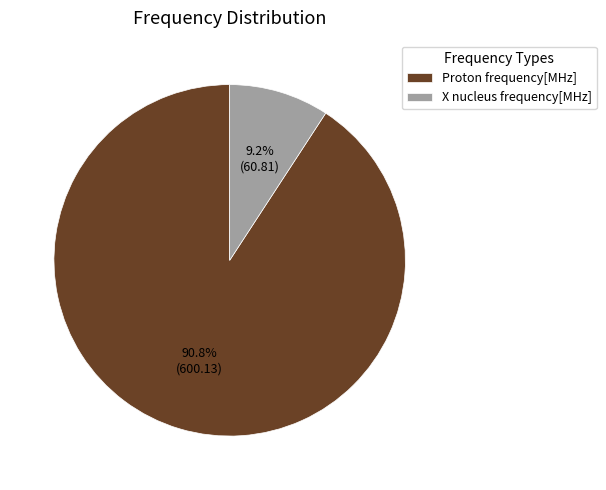

Is Proton frequency[MHz] the majority of the pie?

Yes